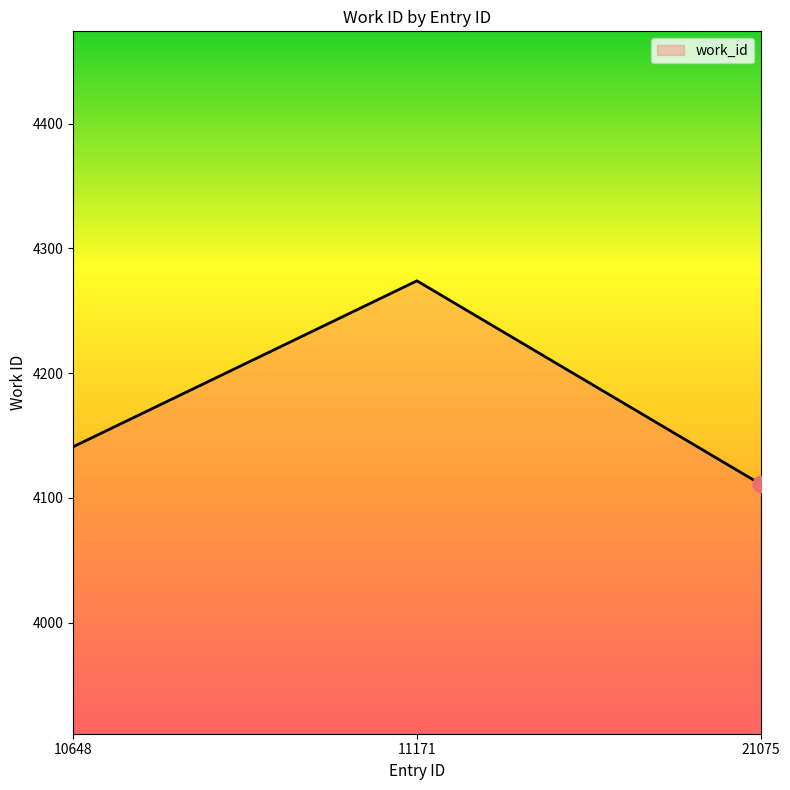

Which label corresponds to the largest value in the chart?

11171